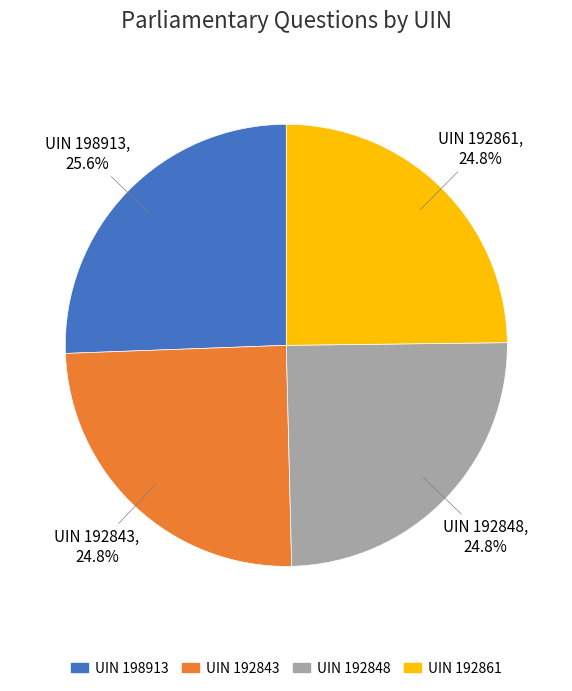

Does UIN 192843 account for over 50% of the chart?

No